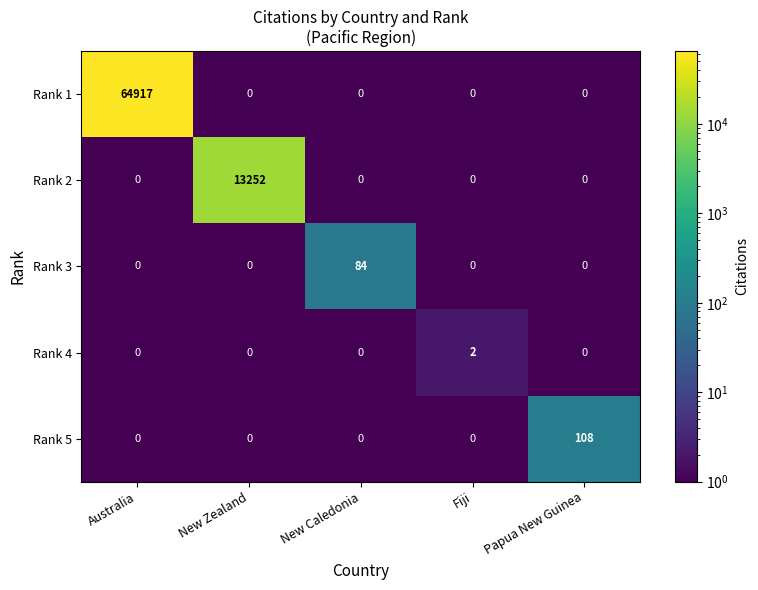

How many distinct data groups are displayed?

5